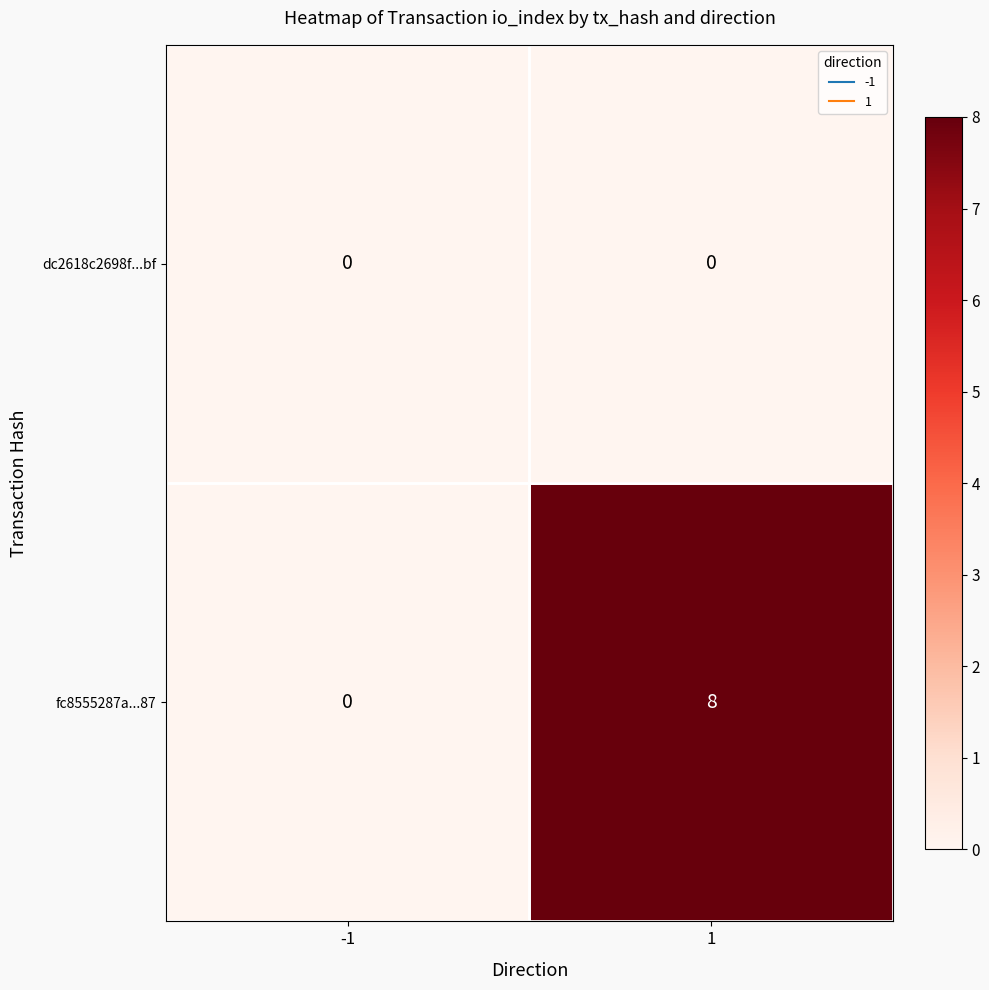

Rank the series by their maximum value, from lowest to highest.

dc2618c2698f...bf, fc8555287a...87